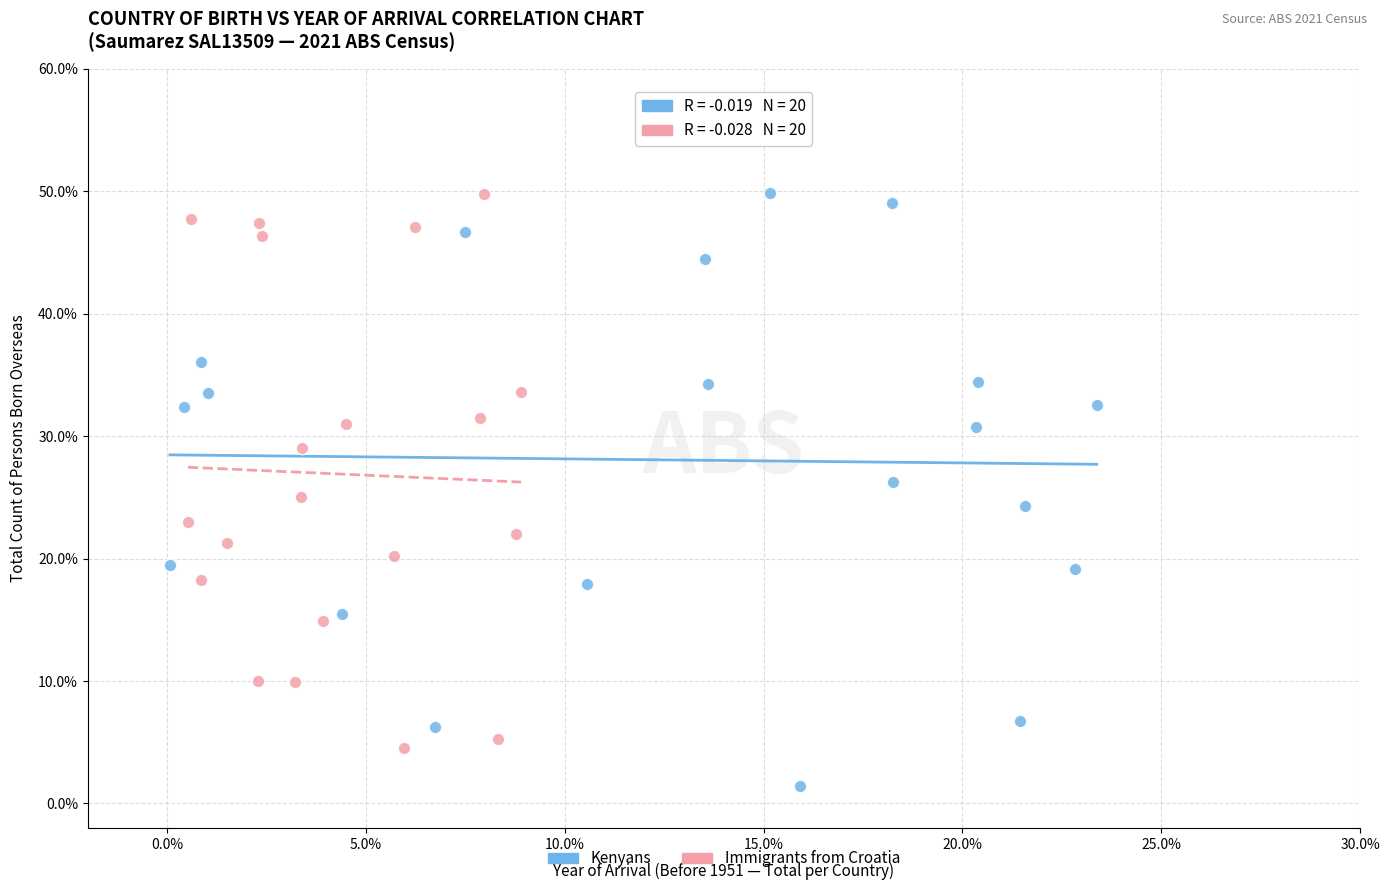

Which series has the widest spread of Y values?

Kenyans